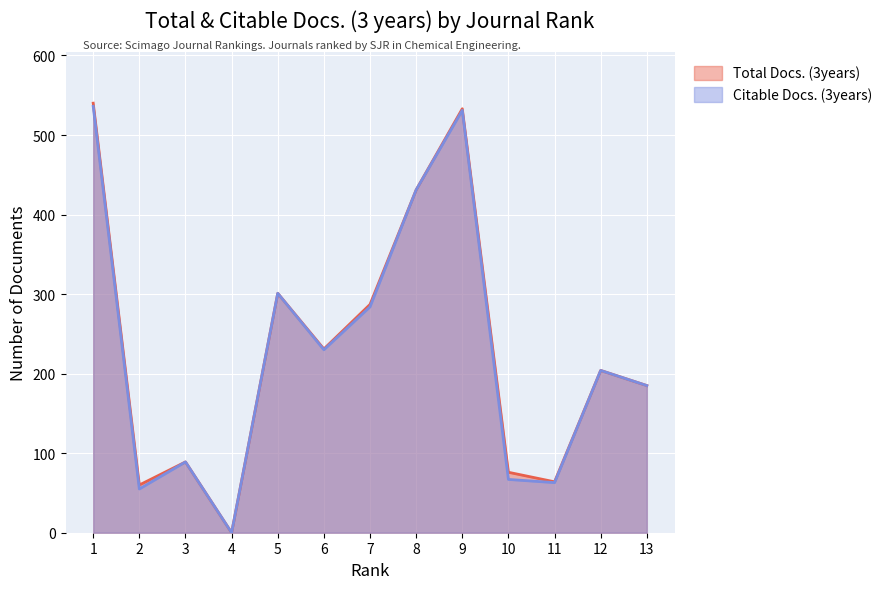

Reading left to right, extract all data points from this chart.

Total Docs. (3years): 1=540	2=60	3=89	4=0	5=301	6=231	7=287	8=431	9=533	10=76	11=64	12=204	13=185
Citable Docs. (3years): 1=536	2=55	3=89	4=0	5=301	6=230	7=284	8=431	9=531	10=67	11=63	12=204	13=185